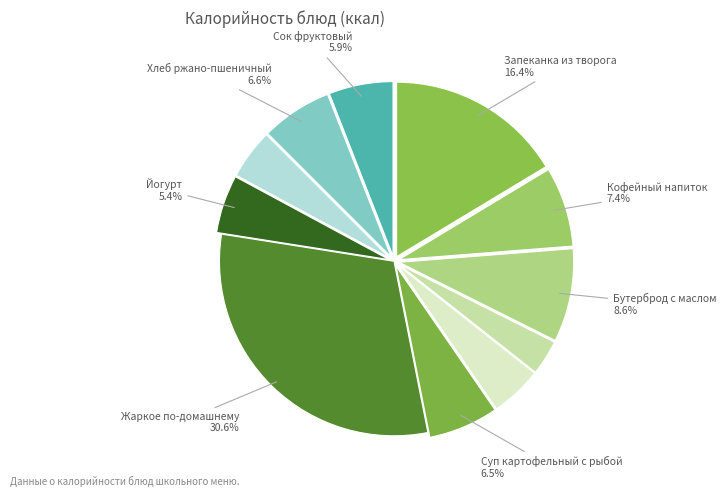

How many segments does this pie chart have?

11